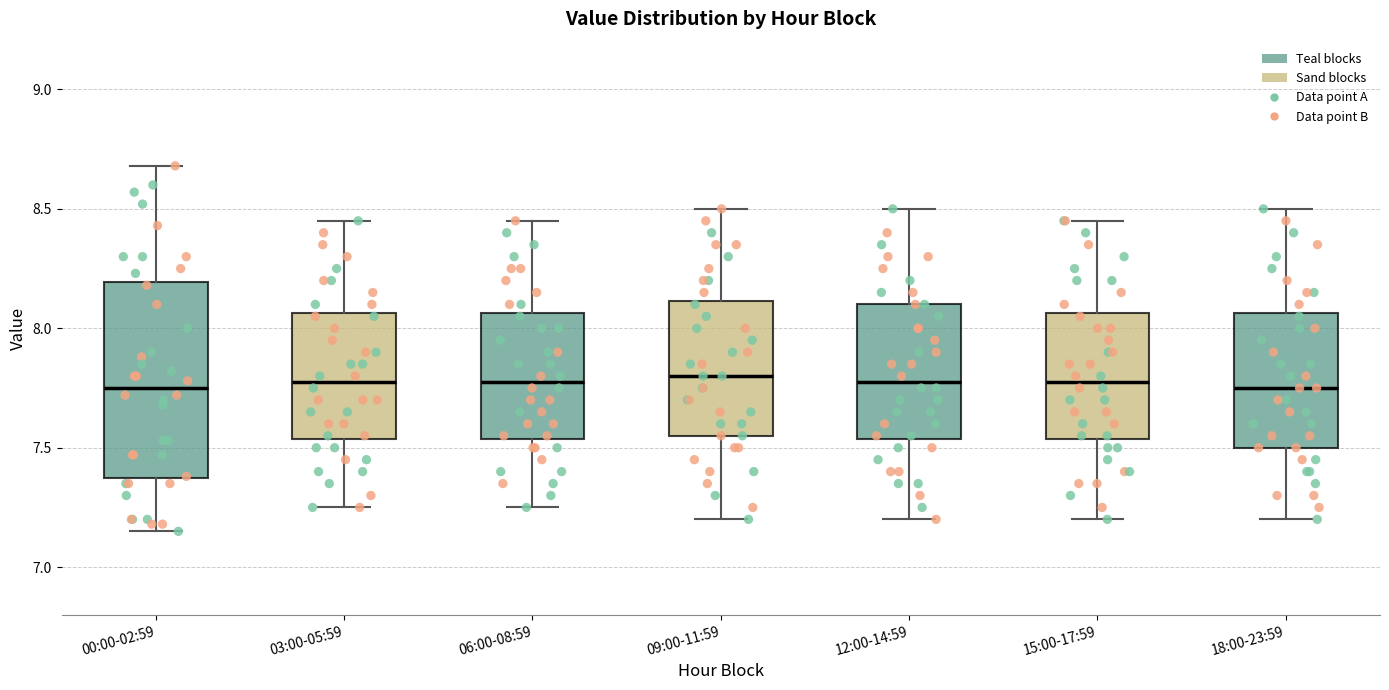

Reading left to right, read every box against the y-axis: the position of its median line, the range the box covers, and the ends of its whiskers. The values are not printed on the chart, so give them approximately, as read against the axis.

00:00-02:59: median 7.75, box 7.35 to 8.20, whiskers 7.15 to 8.70
03:00-05:59: median 7.80, box 7.55 to 8.05, whiskers 7.25 to 8.45
06:00-08:59: median 7.80, box 7.55 to 8.05, whiskers 7.25 to 8.45
09:00-11:59: median 7.80, box 7.55 to 8.10, whiskers 7.20 to 8.50
12:00-14:59: median 7.80, box 7.55 to 8.10, whiskers 7.20 to 8.50
15:00-17:59: median 7.80, box 7.55 to 8.05, whiskers 7.20 to 8.45
18:00-23:59: median 7.75, box 7.50 to 8.05, whiskers 7.20 to 8.50